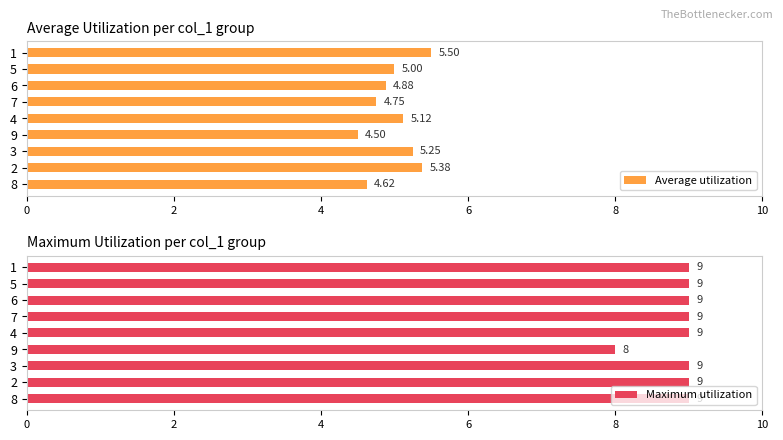

Reading right to left, extract all data points from this chart.

Average utilization: 5.5	5.0	4.9	4.8	5.1	4.5	5.2	5.4	4.6
Maximum utilization: 9.0	9.0	9.0	9.0	9.0	8.0	9.0	9.0	9.0